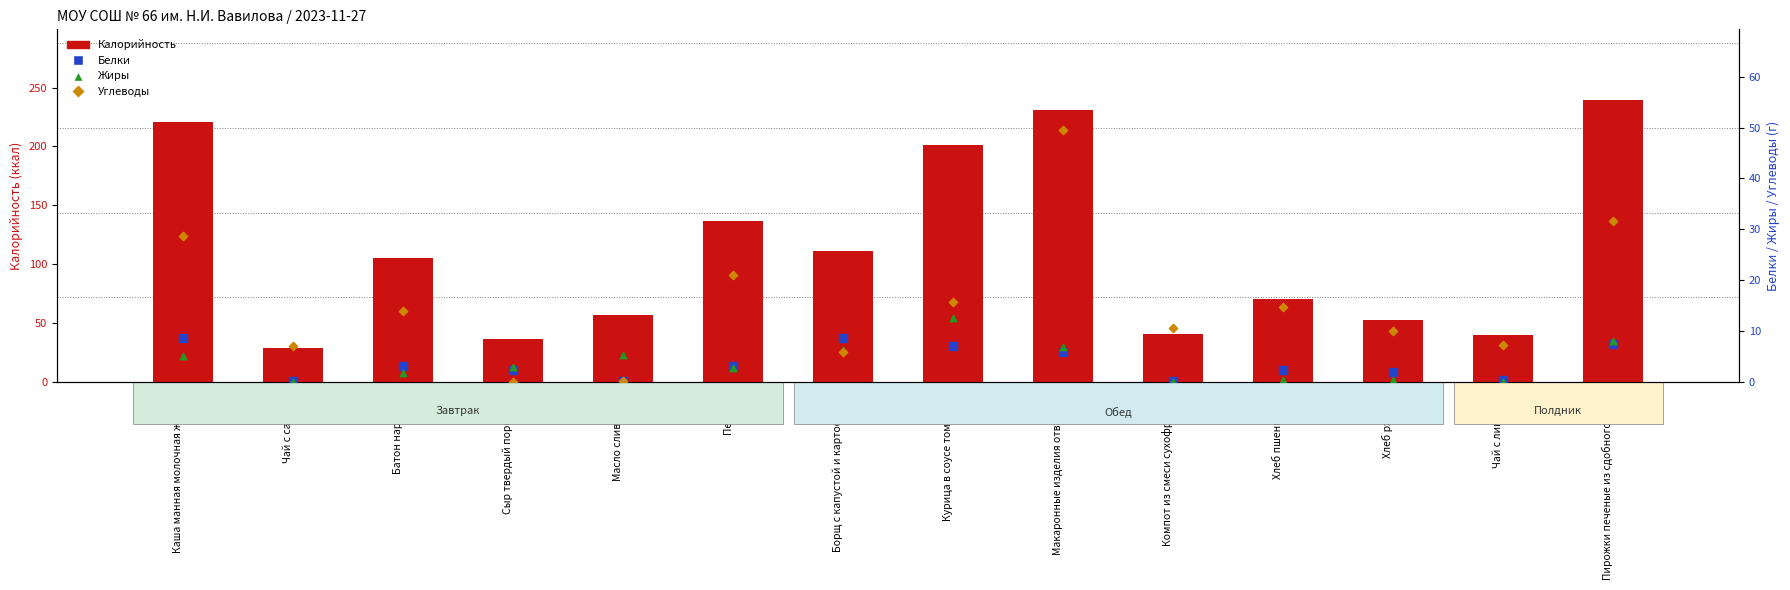

What are all the series names shown in the legend?

Калорийность, Белки, Жиры, Углеводы